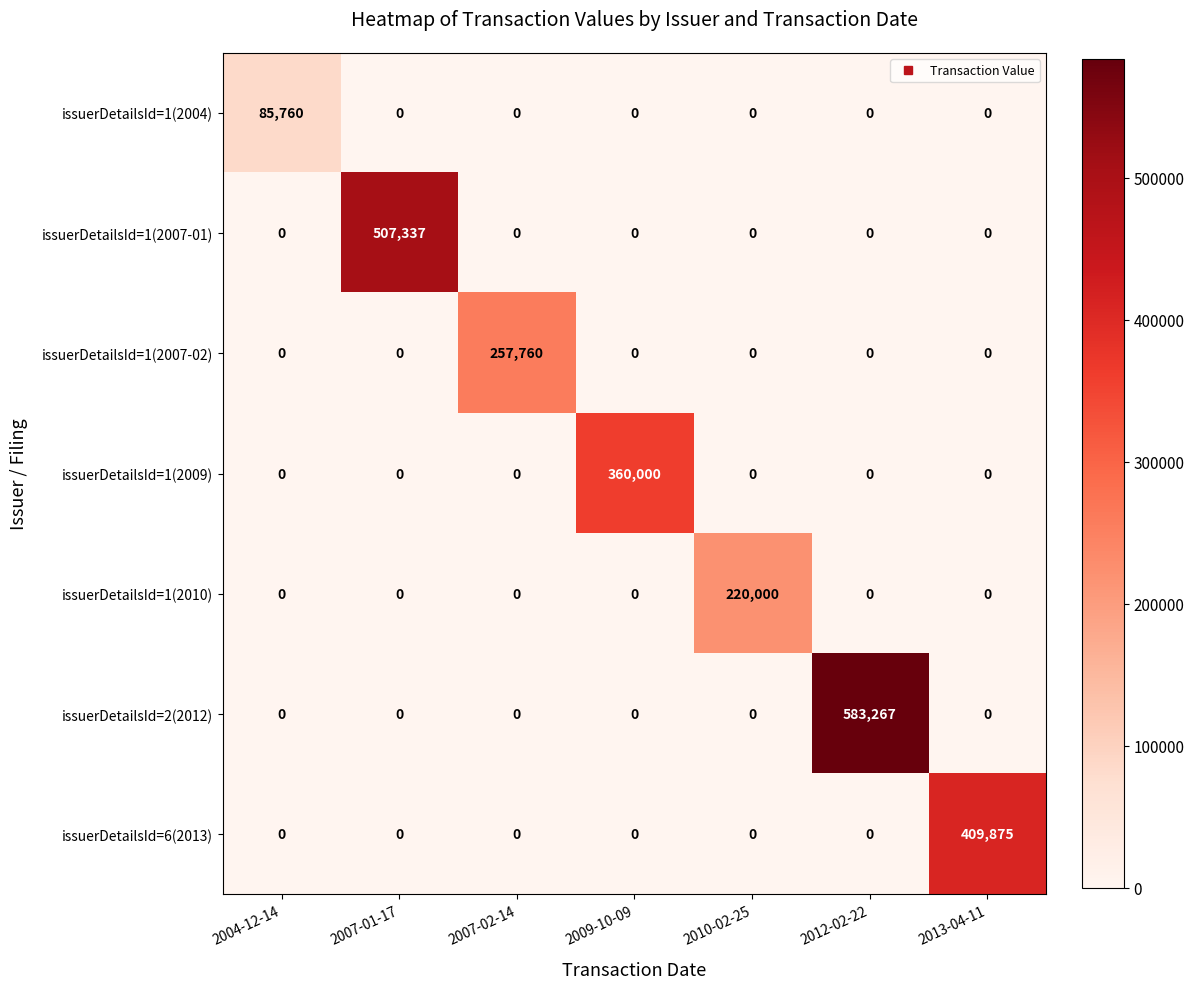

Which series has the largest total across all categories?

issuerDetailsId=2(2012)